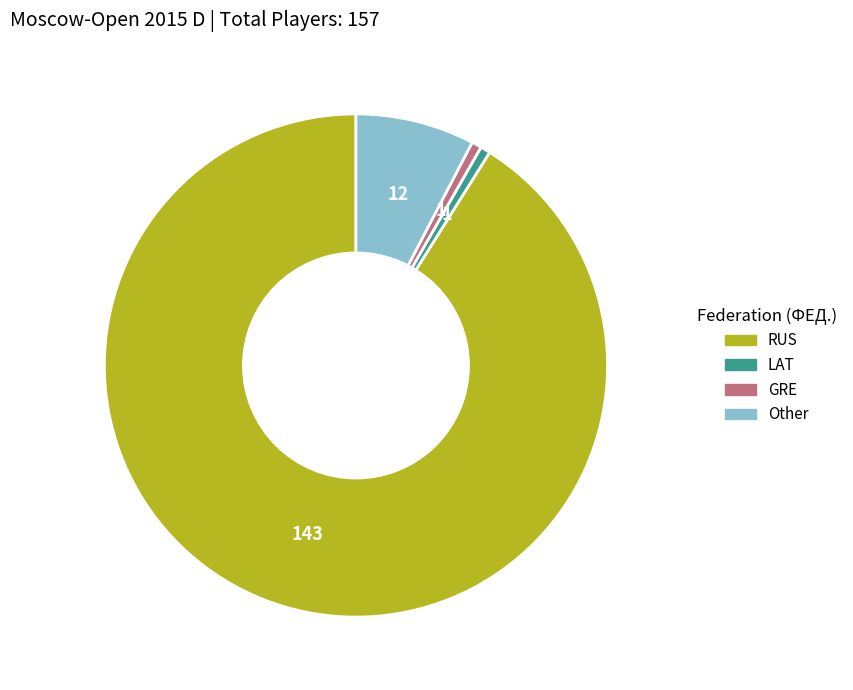

Is RUS the majority of the pie?

Yes